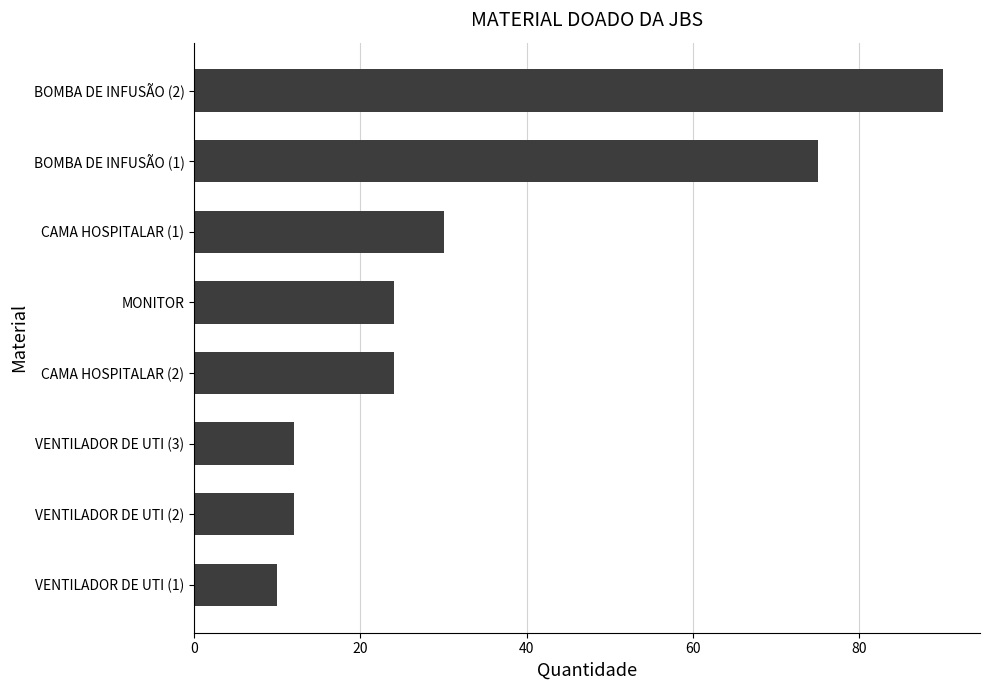

What is the change in value from VENTILADOR DE UTI (3) to BOMBA DE INFUSÃO (2)?

+78